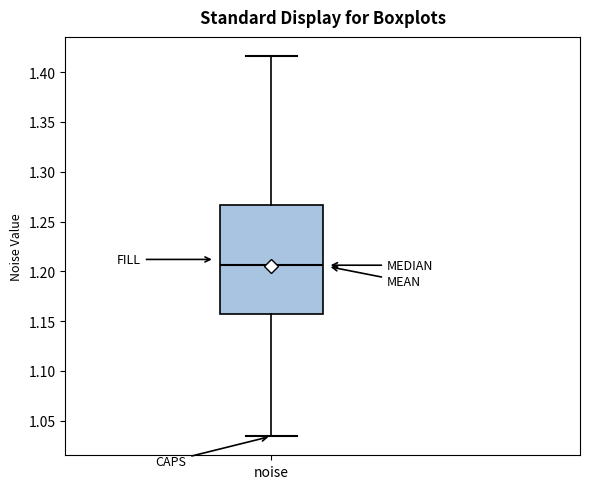

Transcribe this box plot: give where the median line is, the range the box spans, and where the two whiskers end, as read against the y-axis. The values are not printed on the chart, so give them approximately, as read against the axis.

median 1.205, box 1.155 to 1.265, whiskers 1.035 to 1.415